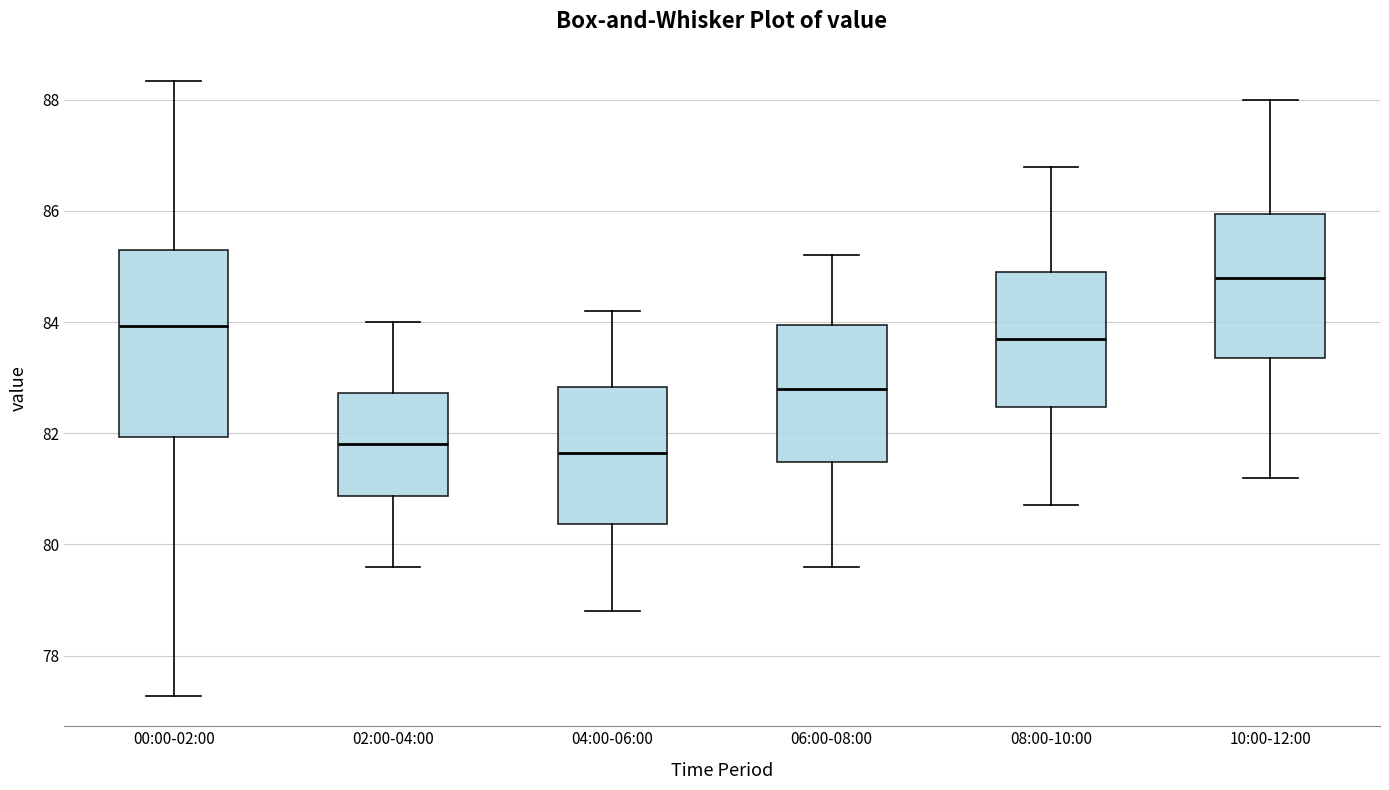

Where is the upper edge of the box for 06:00-08:00 on the y-axis? The values are not printed on the chart, so give them approximately, as read against the axis.

84.0